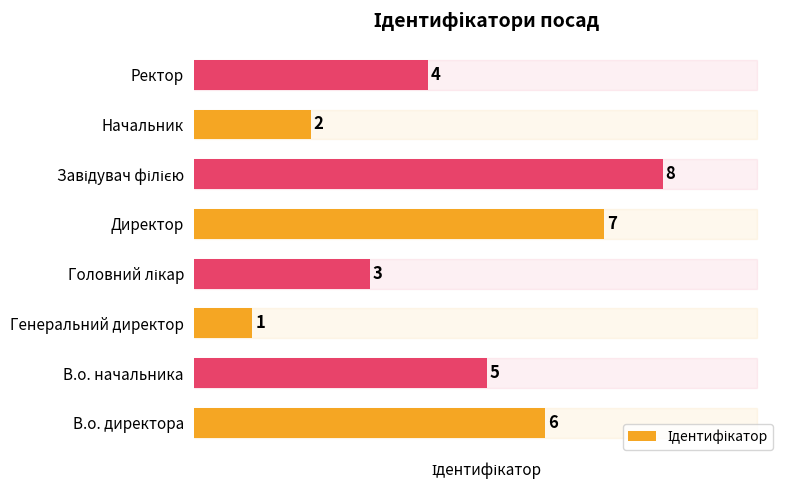

What is the difference between the maximum and minimum values?

7